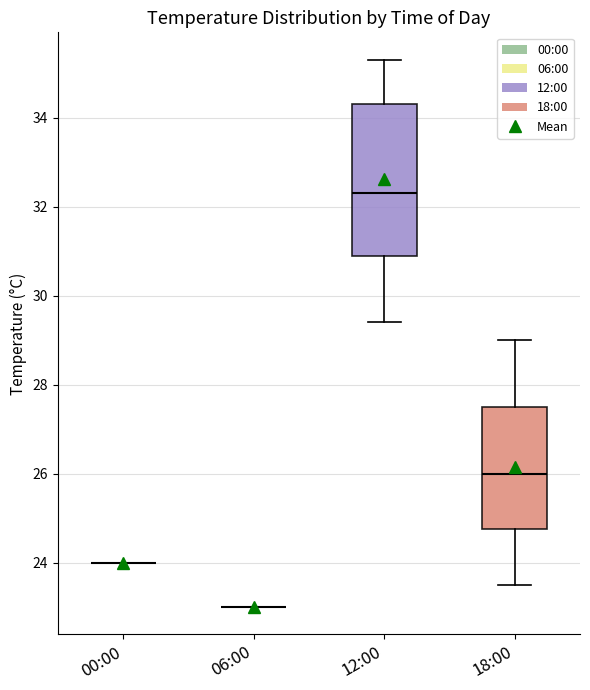

Where does the median line of the box for 18:00 sit on the y-axis? The values are not printed on the chart, so give them approximately, as read against the axis.

26.0